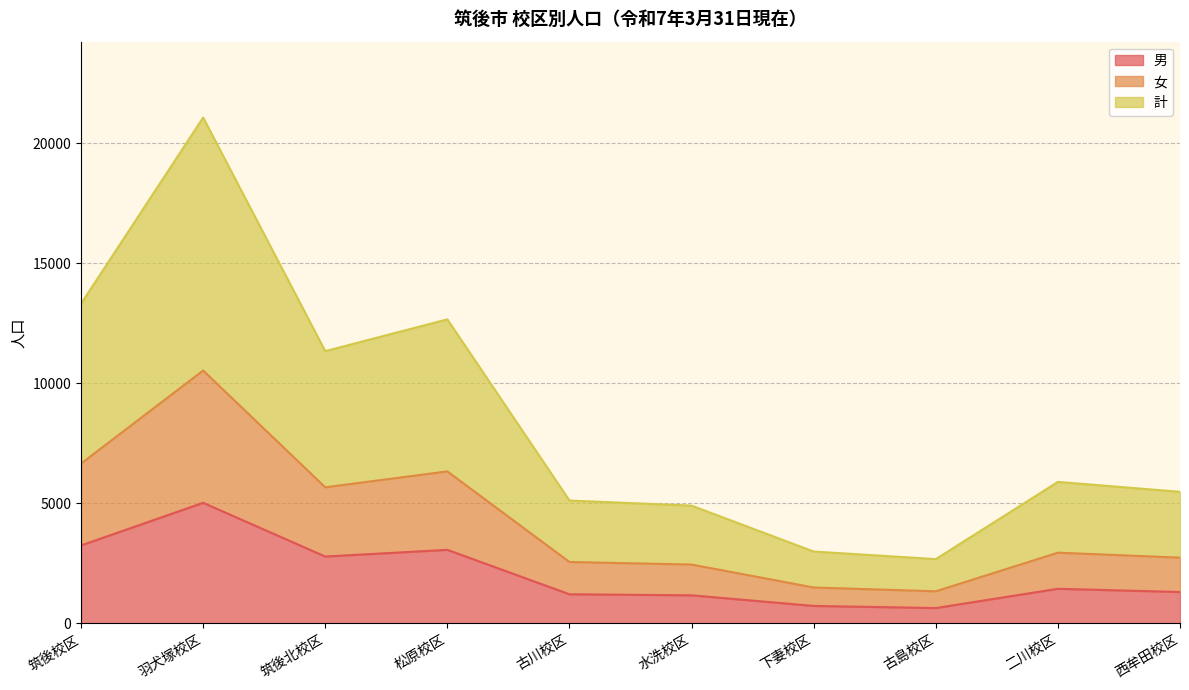

At how many categories does at least one series exceed 20487?

1